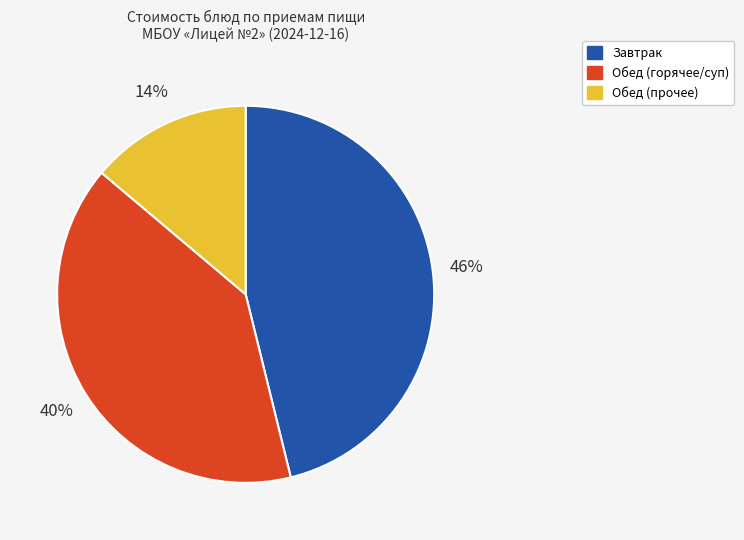

Is there any slice that represents more than half of the pie?

No